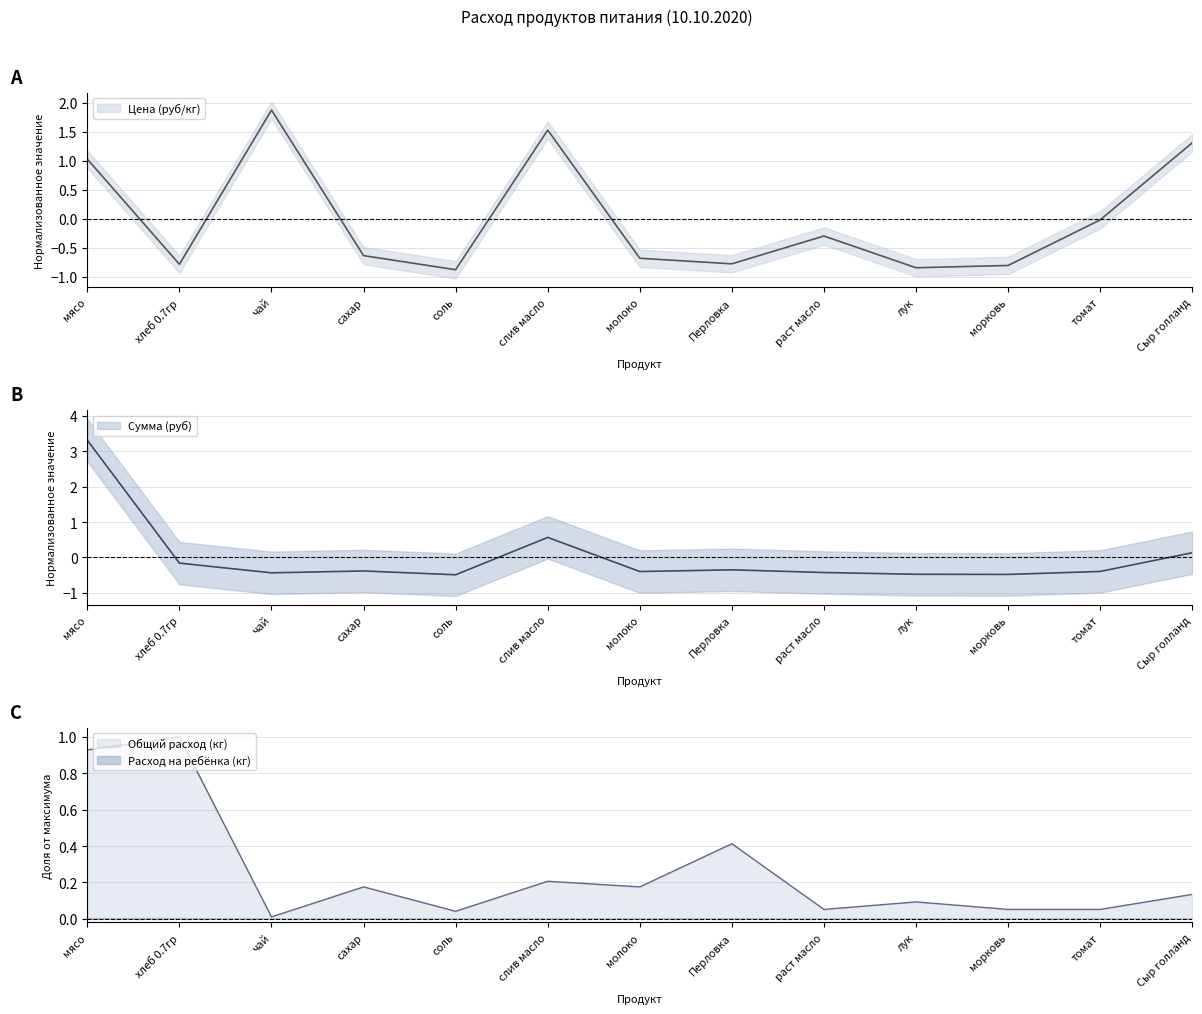

Read the Сумма (руб) value at Перловка.

-0.4